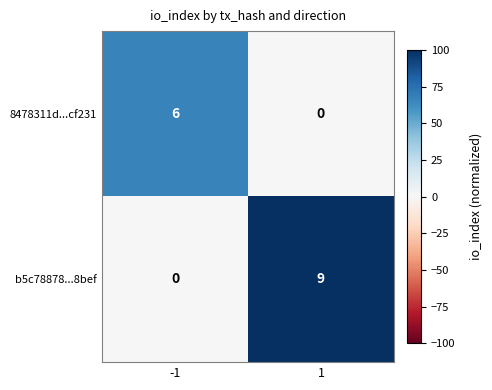

At 1, list the series in order from smallest to largest.

8478311d...cf231, b5c78878...8bef